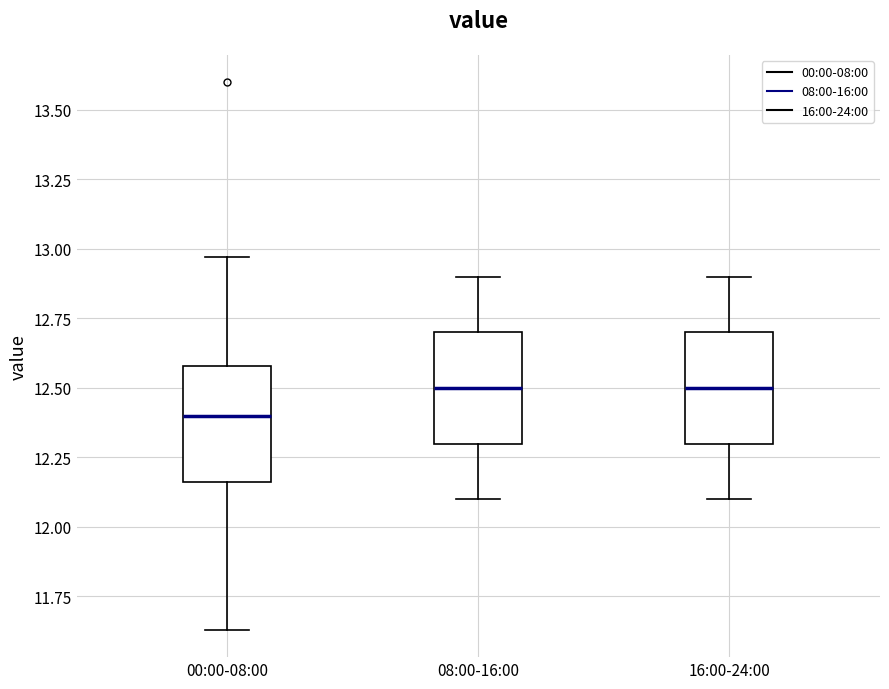

Reading left to right, transcribe this box plot: for each box, give where its median line is, the range the box spans, and where its two whiskers end, as read against the y-axis. The values are not printed on the chart, so give them approximately, as read against the axis.

00:00-08:00: median 12.40, box 12.15 to 12.60, whiskers 11.65 to 12.95
08:00-16:00: median 12.50, box 12.30 to 12.70, whiskers 12.10 to 12.90
16:00-24:00: median 12.50, box 12.30 to 12.70, whiskers 12.10 to 12.90